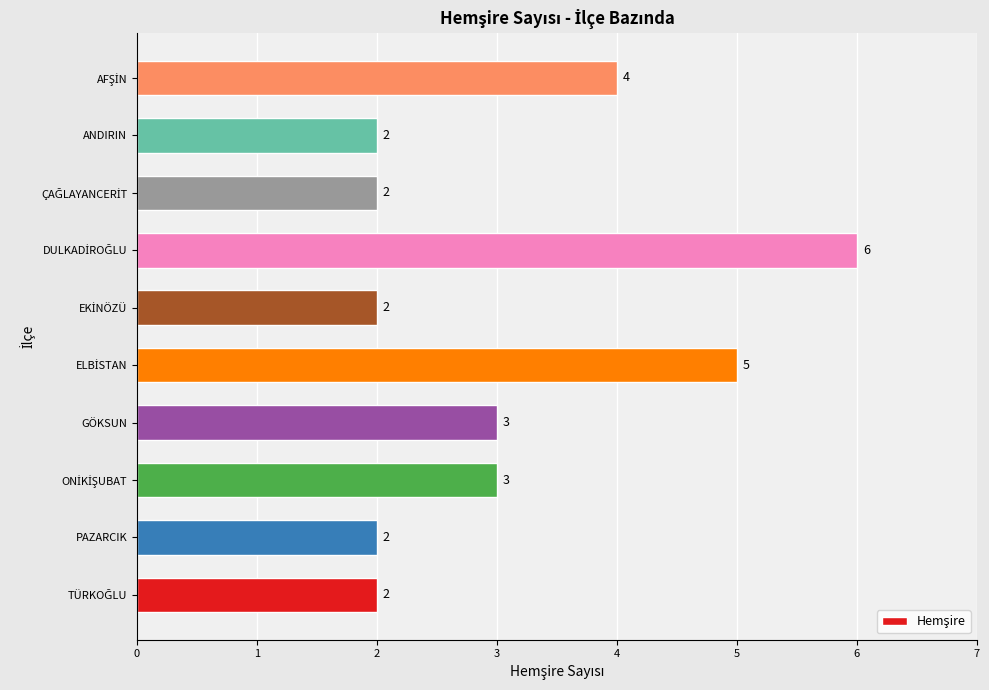

What is the difference between the maximum and minimum values?

4